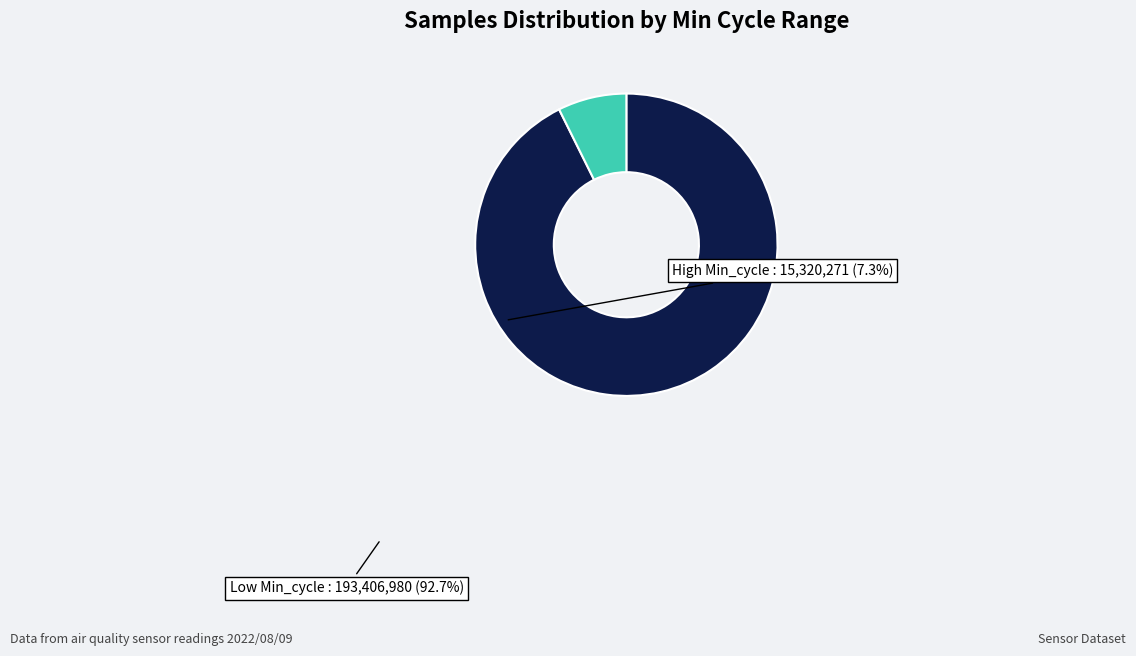

How many segments does this pie chart have?

2